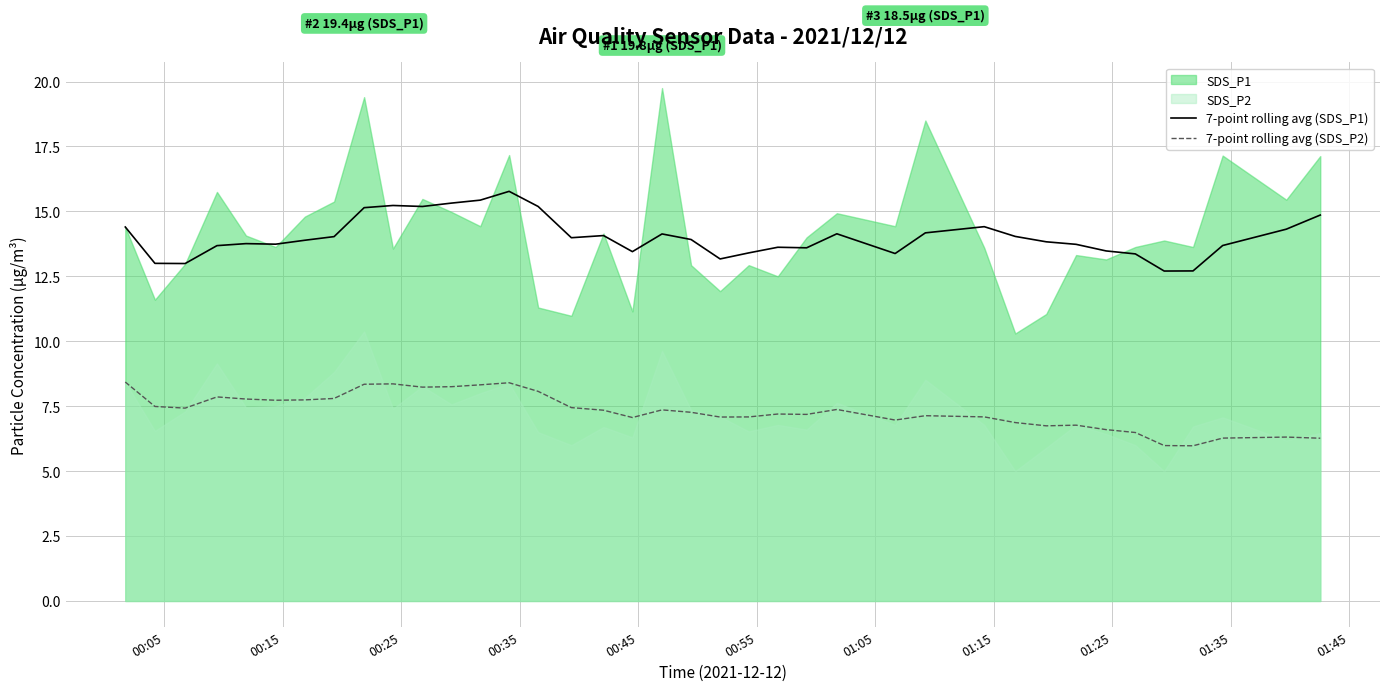

What is the highest value of the 7-point rolling avg (SDS_P2) series?

8.4